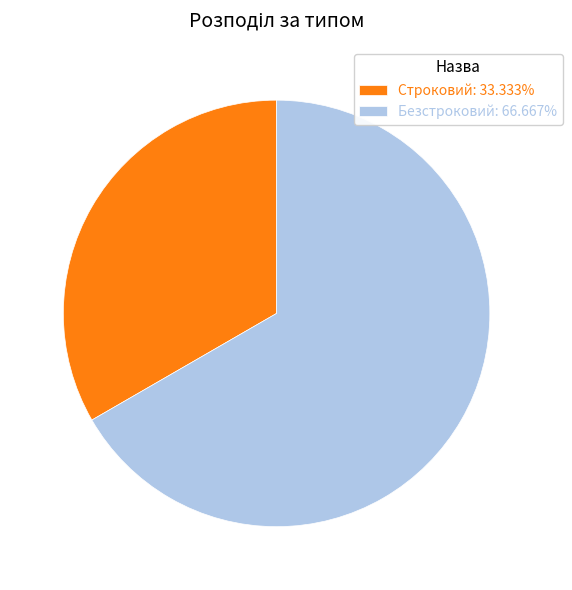

Count the number of slices in the pie.

2